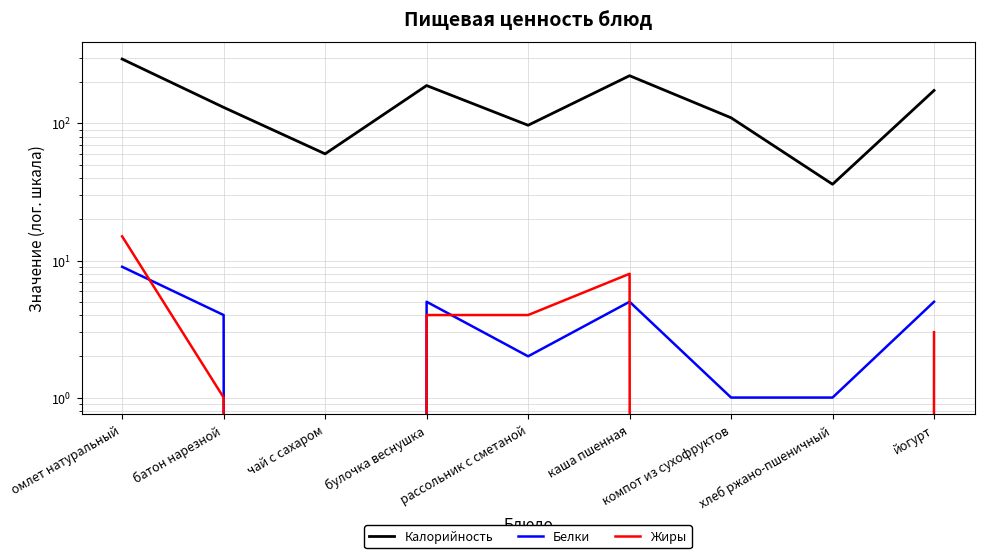

At how many categories does at least one series exceed 175?

3